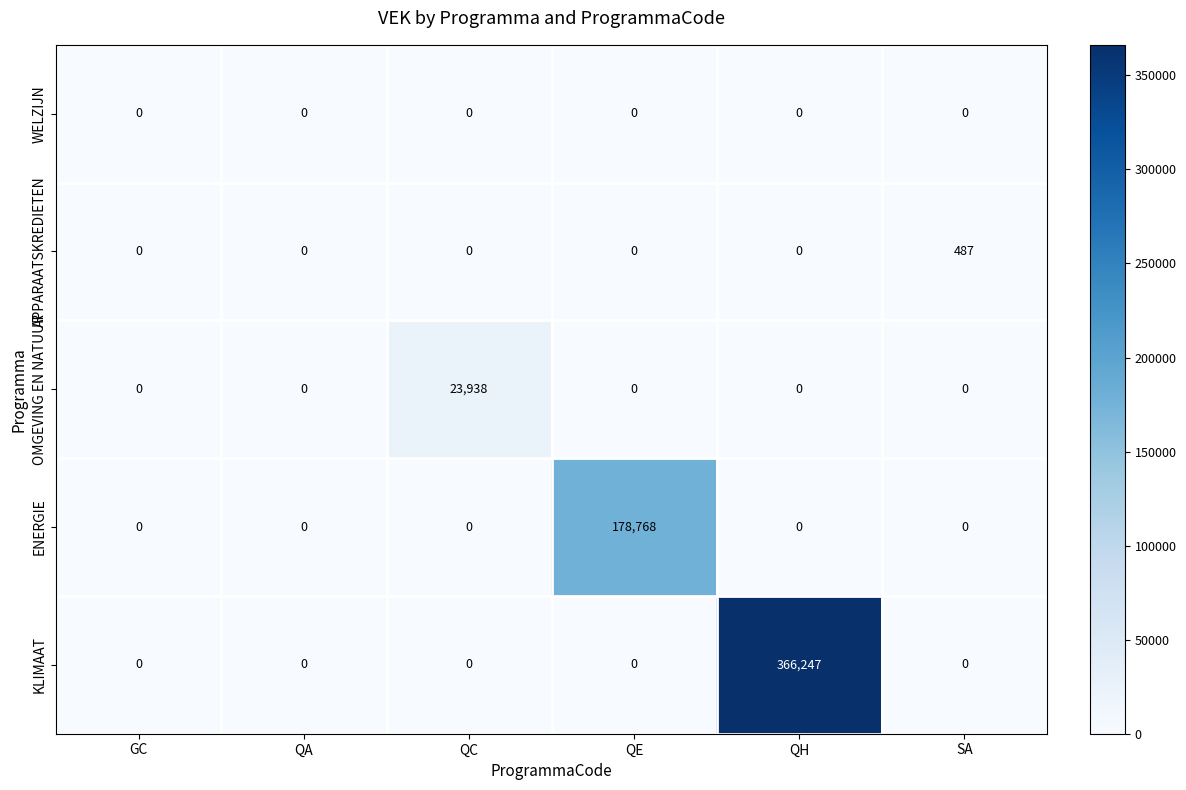

Which series changed the most between QC and SA?

OMGEVING EN NATUUR